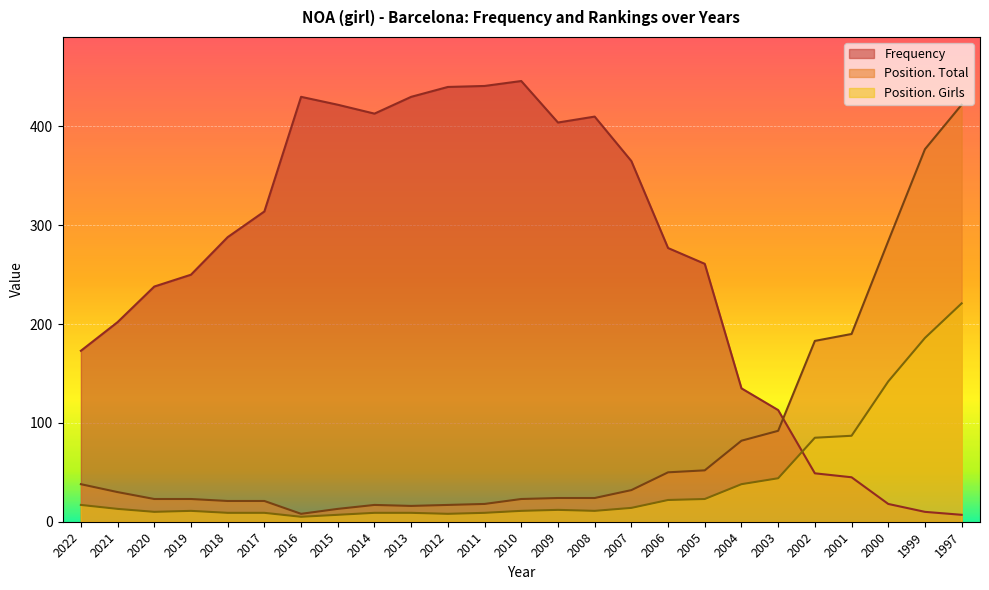

Is it true that Frequency equals 33 at 2002?

False